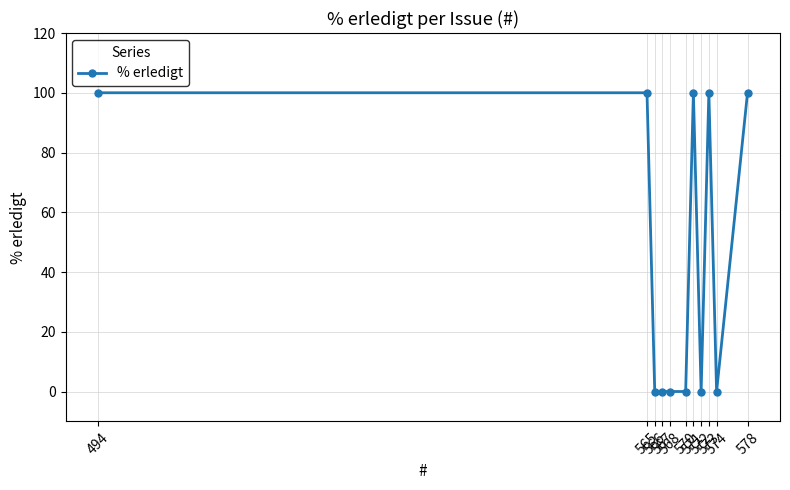

What is the difference between the maximum and minimum values?

100